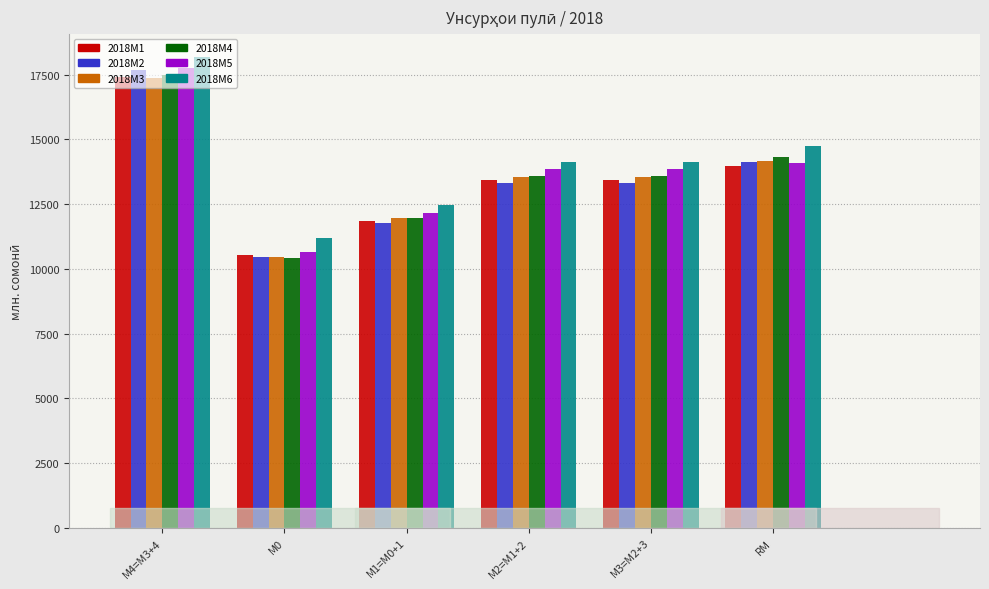

How many values in the 2018M6 series exceed 14126?

4